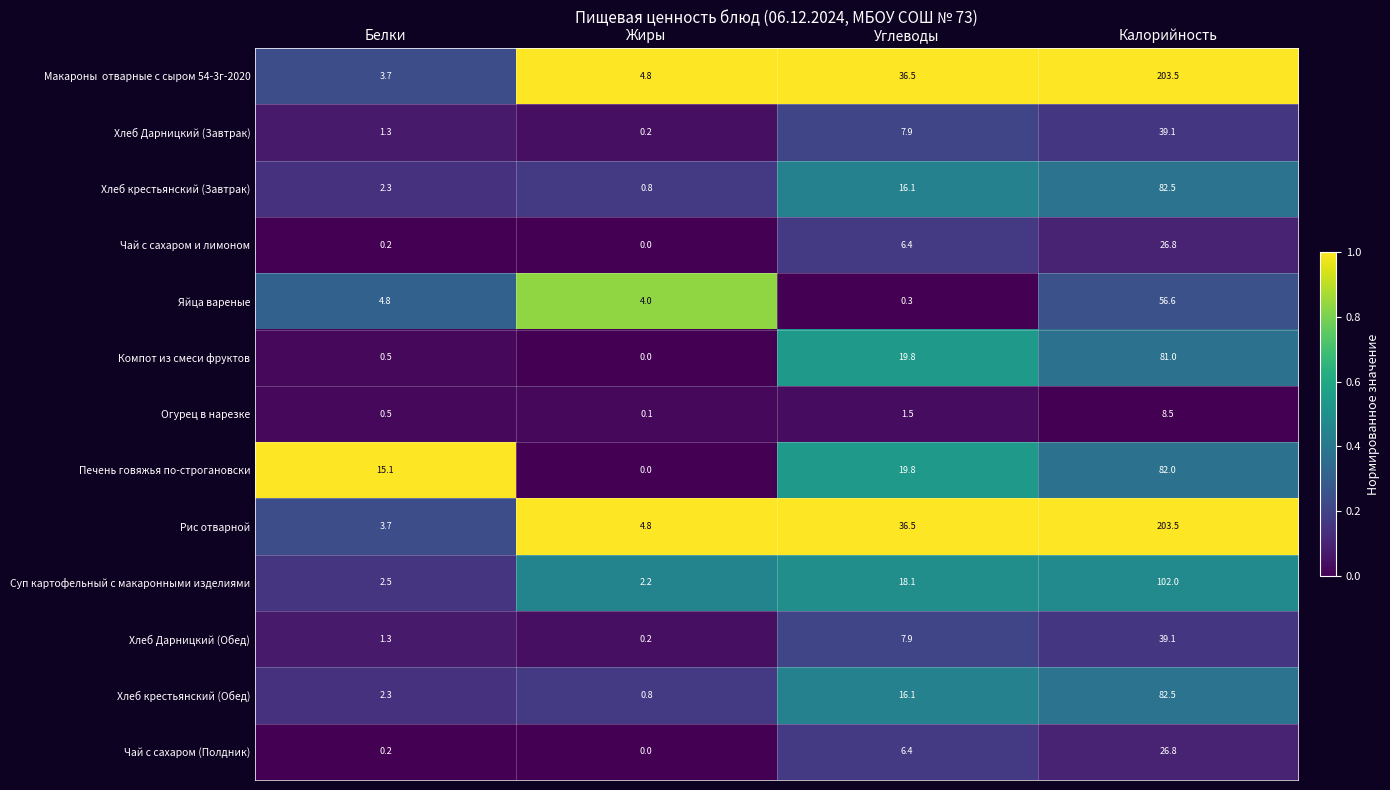

At which category does the chart reach its peak across all series?

Калорийность